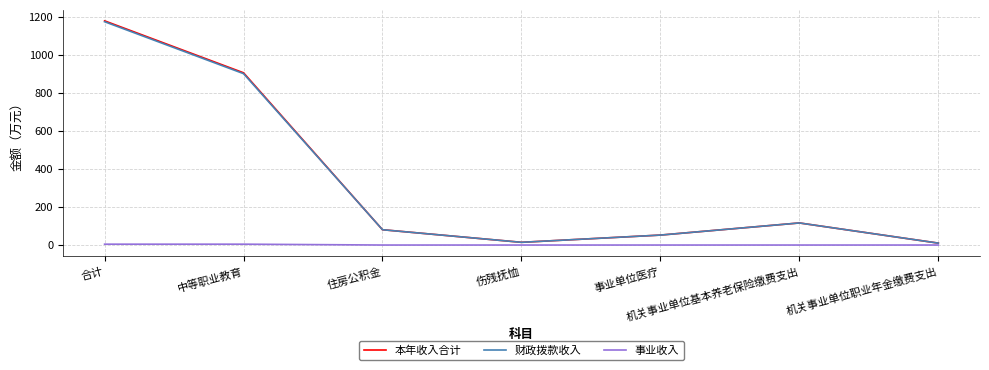

In 财政拨款收入, how many points are lower than both neighbors (excluding endpoints)?

1